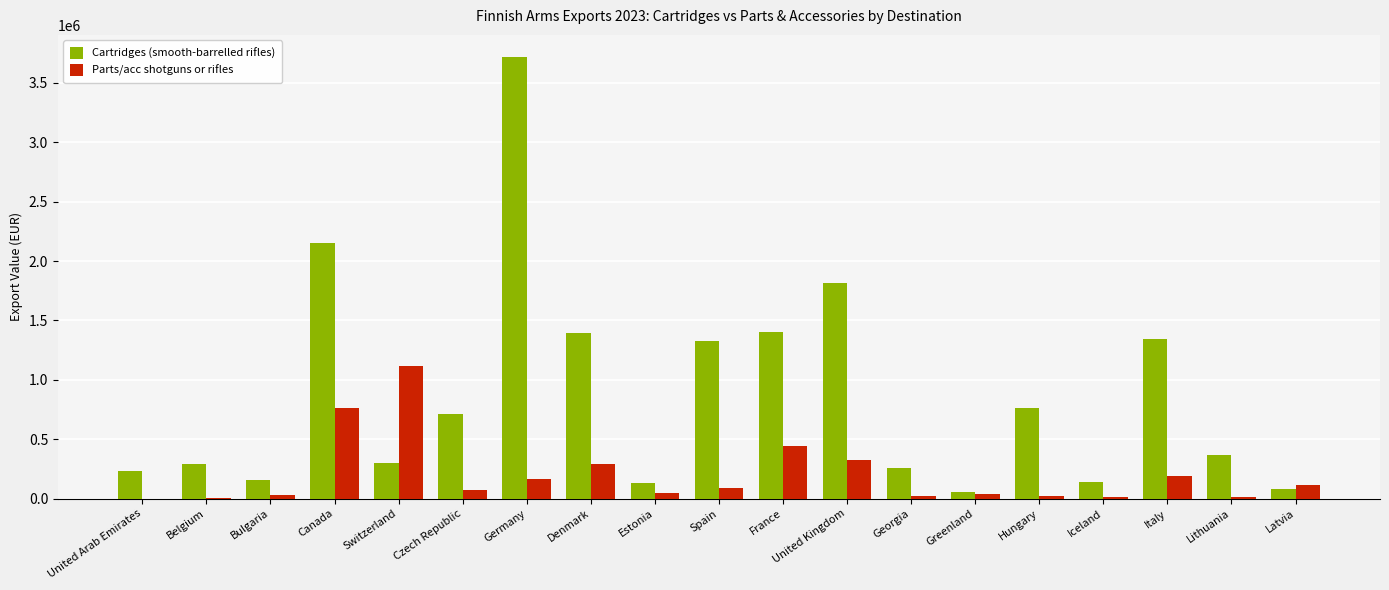

The value of Cartridges (smooth-barrelled rifles) at Georgia is 253859. True or false?

True